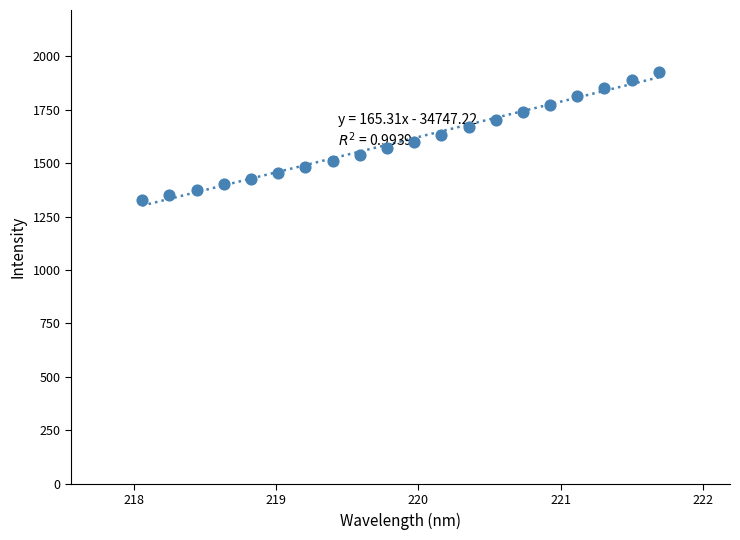

What is the range of Y values (max minus min)?

599.1